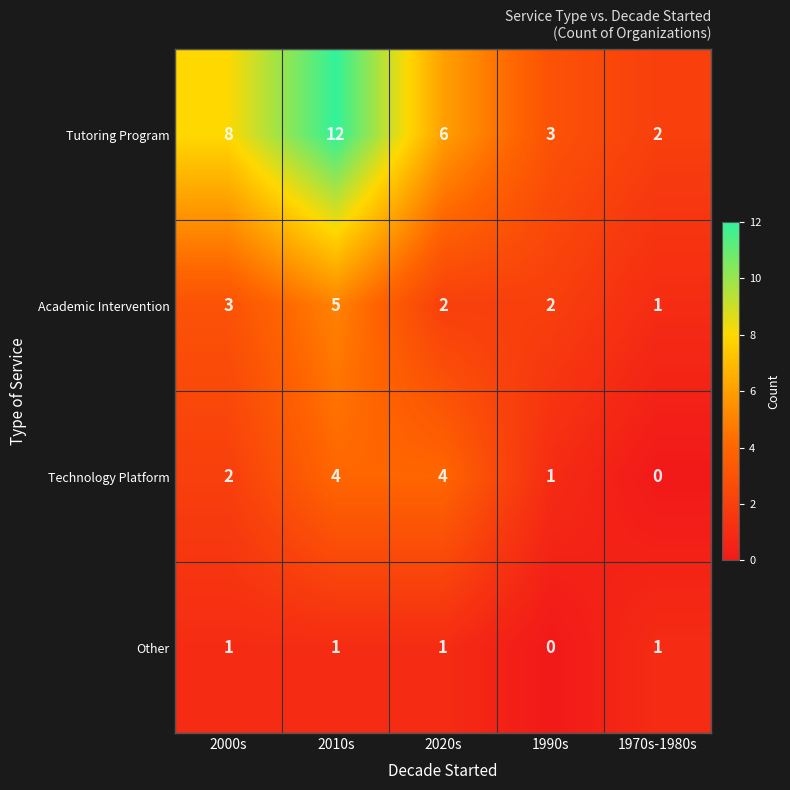

What is the average value of the Tutoring Program series?

6